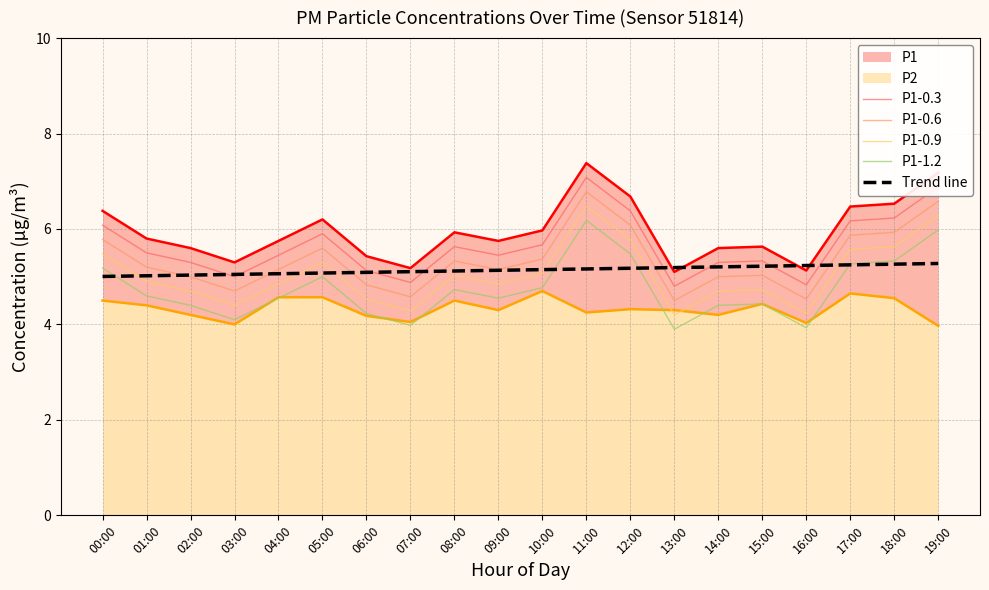

Between 00:00 and 06:00, which series saw the biggest shift?

P1-0.3